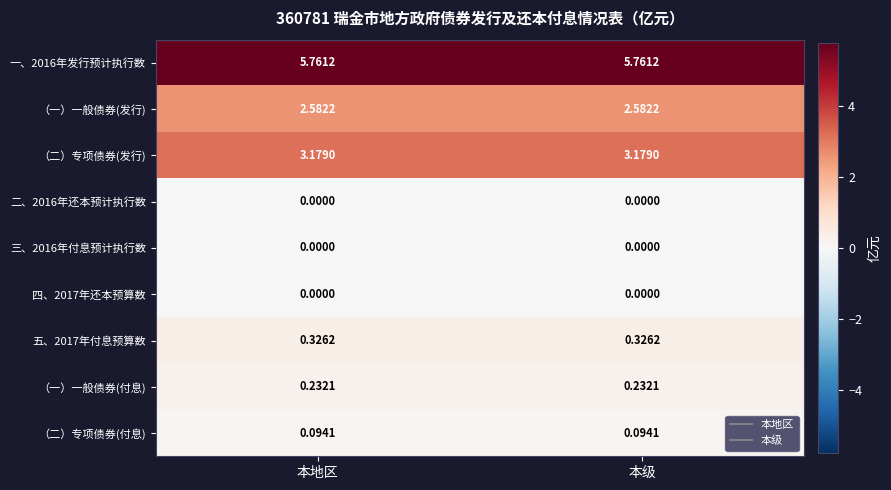

Is the value of 五、2017年付息预算数 at 本地区 greater than the value of 三、2016年付息预计执行数 at 本级?

Yes